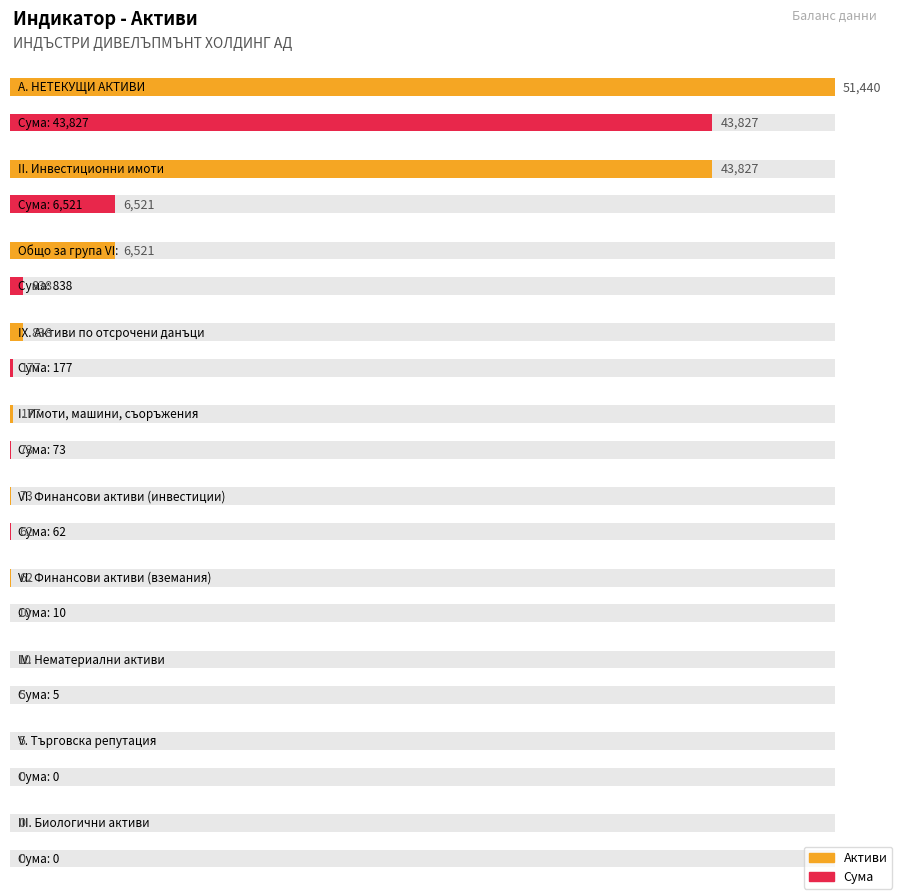

Which label corresponds to the largest value in the chart?

А. НЕТЕКУЩИ АКТИВИ